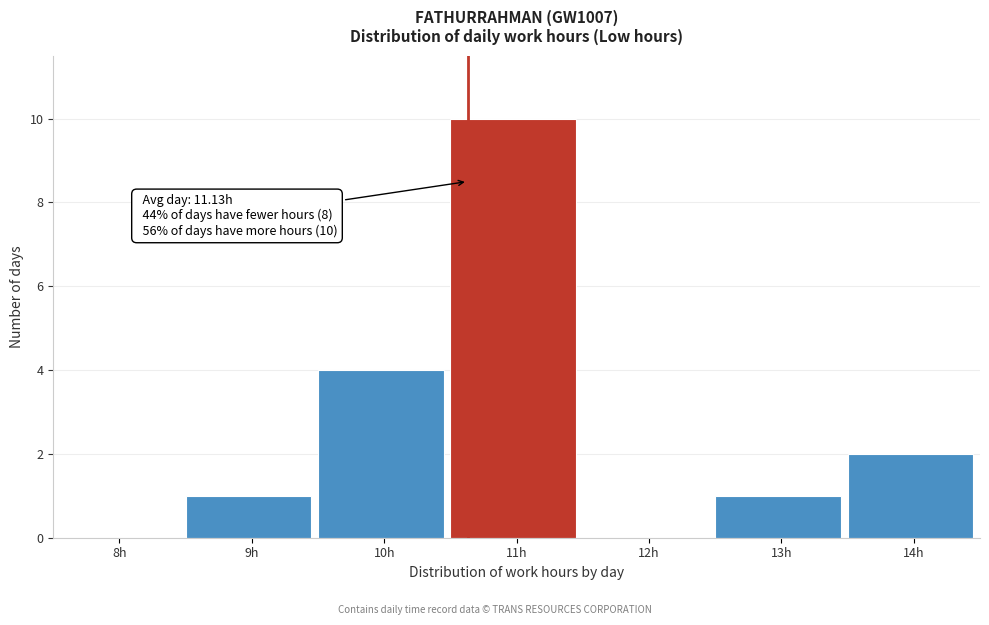

Reading left to right, transcribe all the data shown in this chart.

8h=0	9h=1	10h=4	11h=10	12h=0	13h=1	14h=2